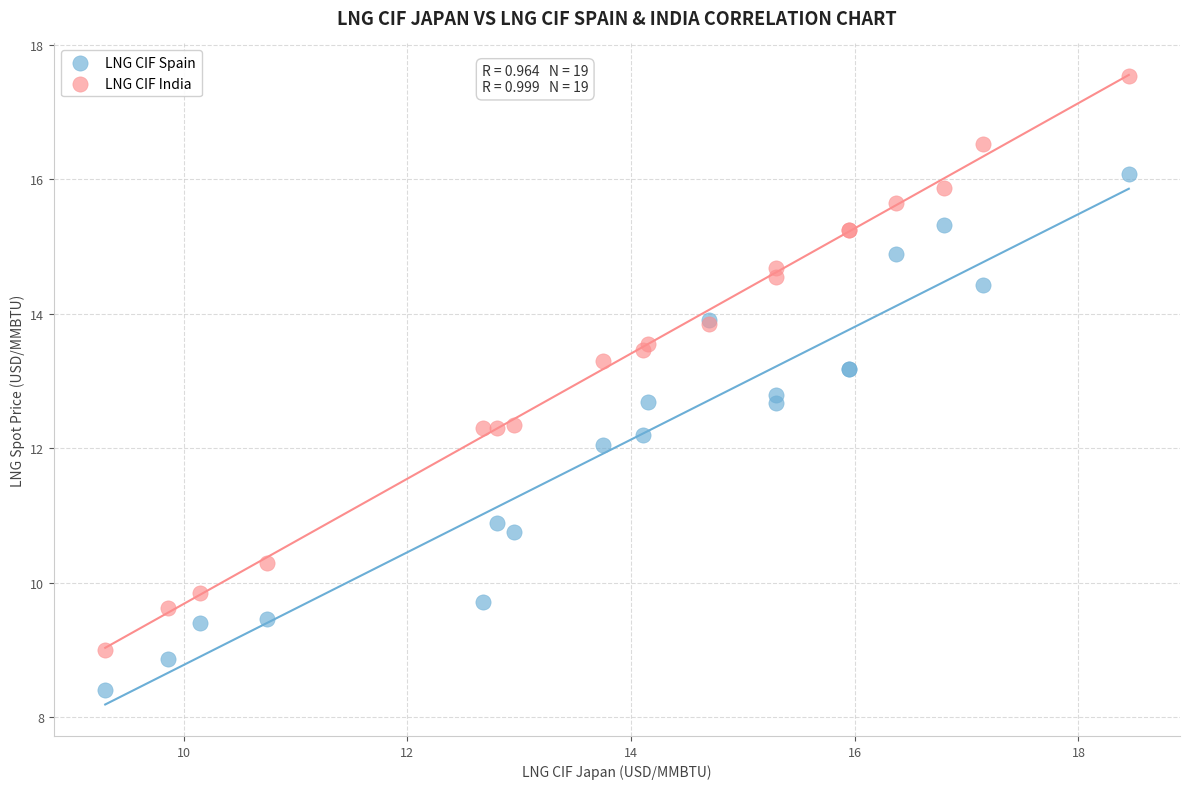

Which series contains the highest Y value?

LNG CIF India